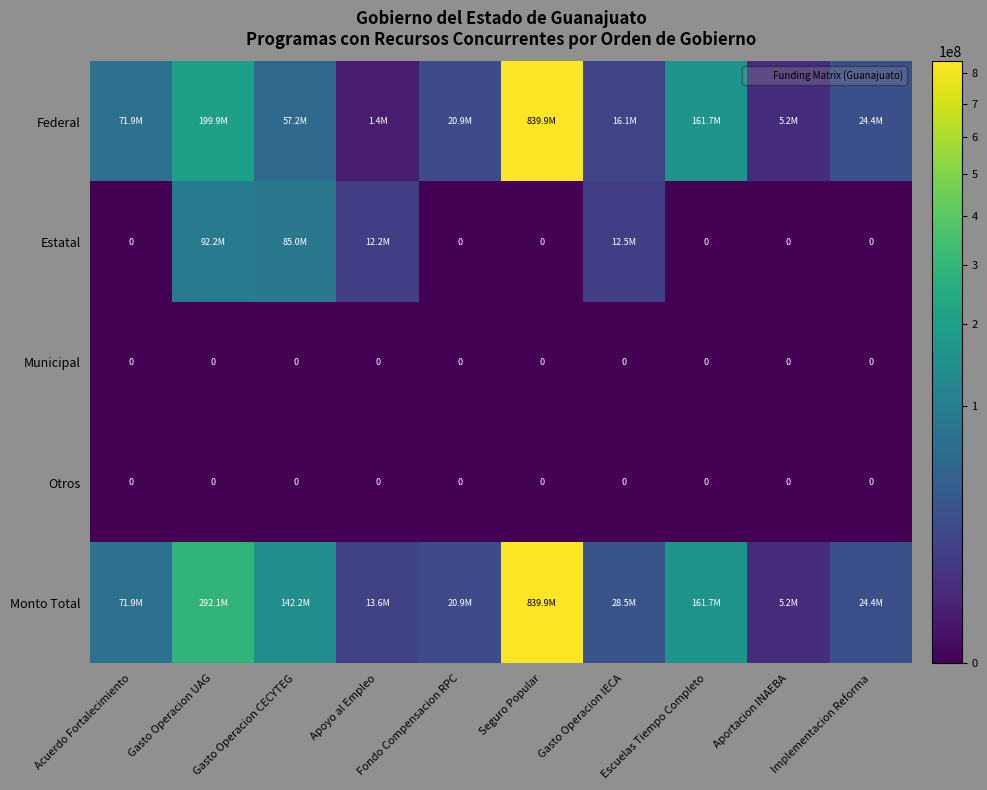

The Estatal series shows 30338185.6 at Aportacion INAEBA. True or false?

False